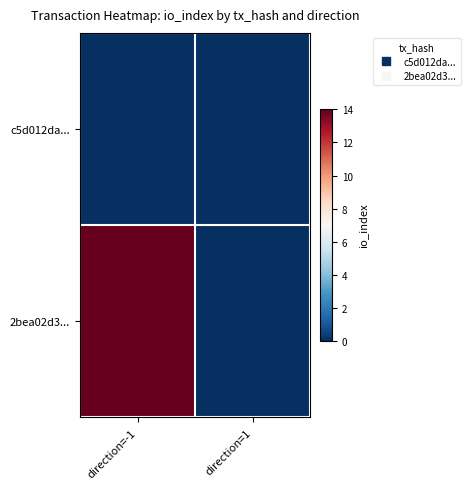

Reading right to left, extract all data points from this chart.

c5d012da...: direction=1=0	direction=-1=0
2bea02d3...: direction=1=0	direction=-1=14